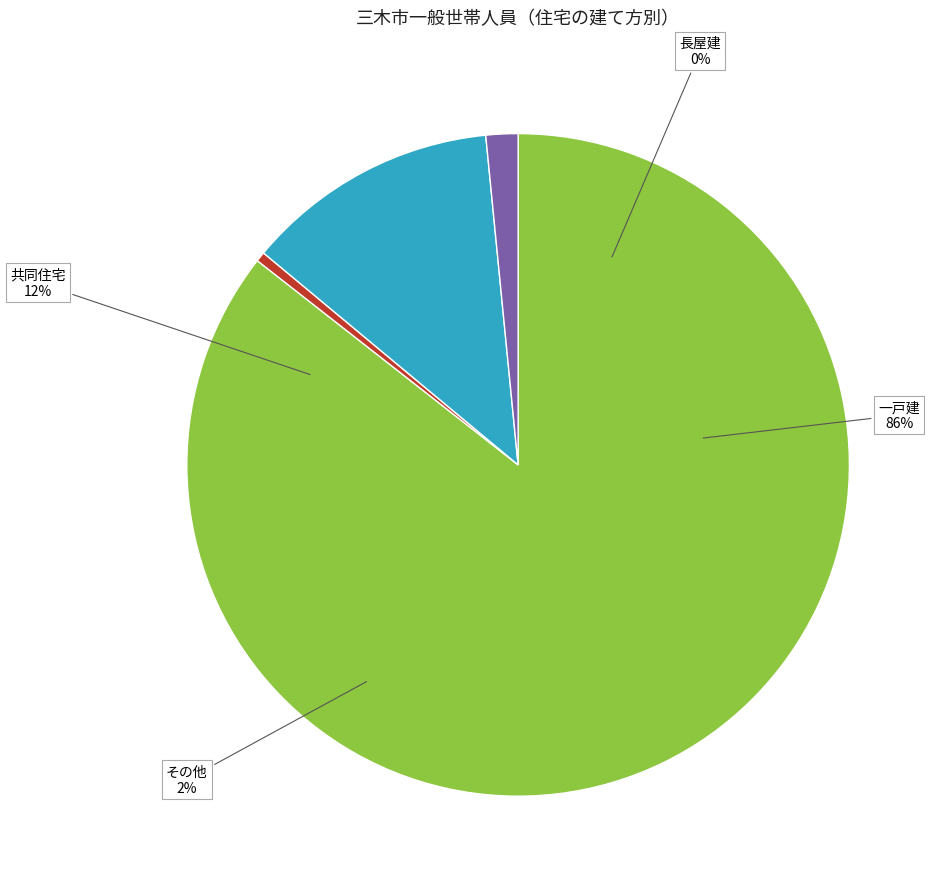

How many segments does this pie chart have?

4